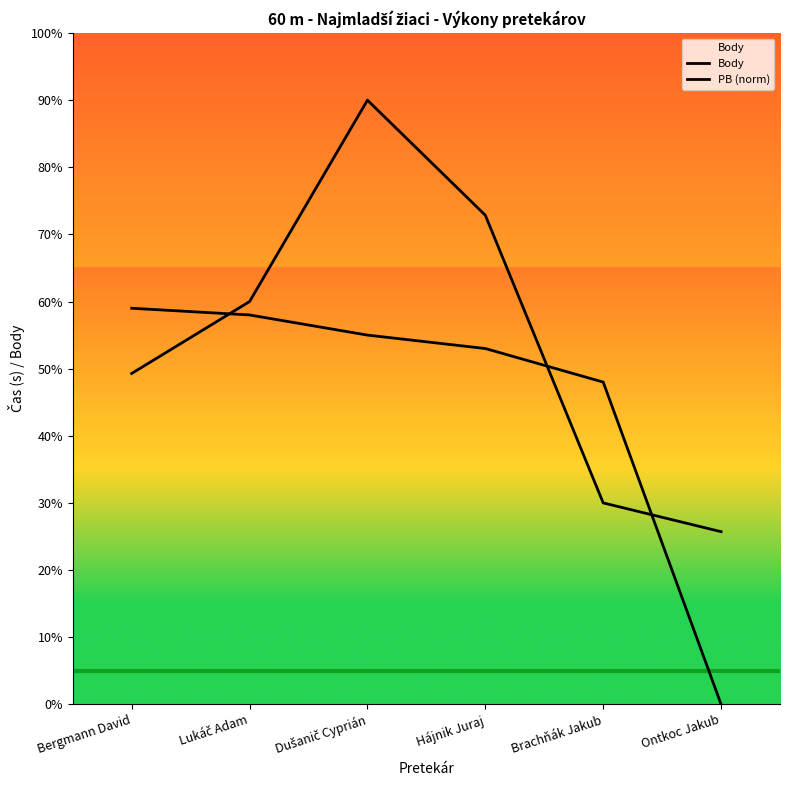

Reading left to right, list all the values displayed in this chart.

Body: Bergmann David=59.0	Lukáč Adam=58.0	Dušanič Cyprián=55.0	Hájnik Juraj=53.0	Brachňák Jakub=48.0	Ontkoc Jakub=0.0
PB (norm): Bergmann David=49.3	Lukáč Adam=60.0	Dušanič Cyprián=90.0	Hájnik Juraj=72.9	Brachňák Jakub=30.0	Ontkoc Jakub=25.7